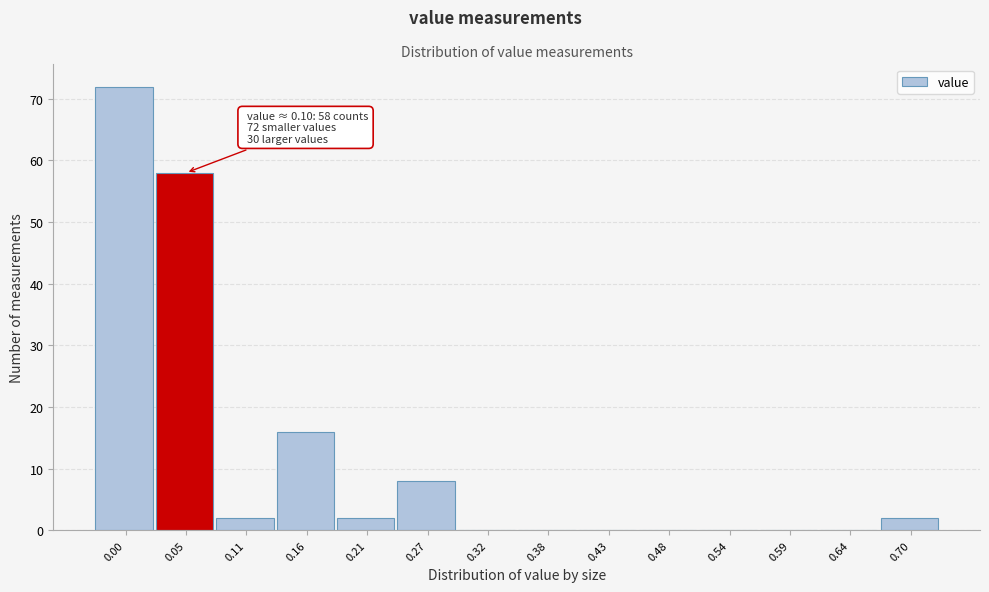

Reading right to left, transcribe all the data shown in this chart.

0.70=2	0.64=0	0.59=0	0.54=0	0.48=0	0.43=0	0.38=0	0.32=0	0.27=8	0.21=2	0.16=16	0.11=2	0.05=58	0.00=72